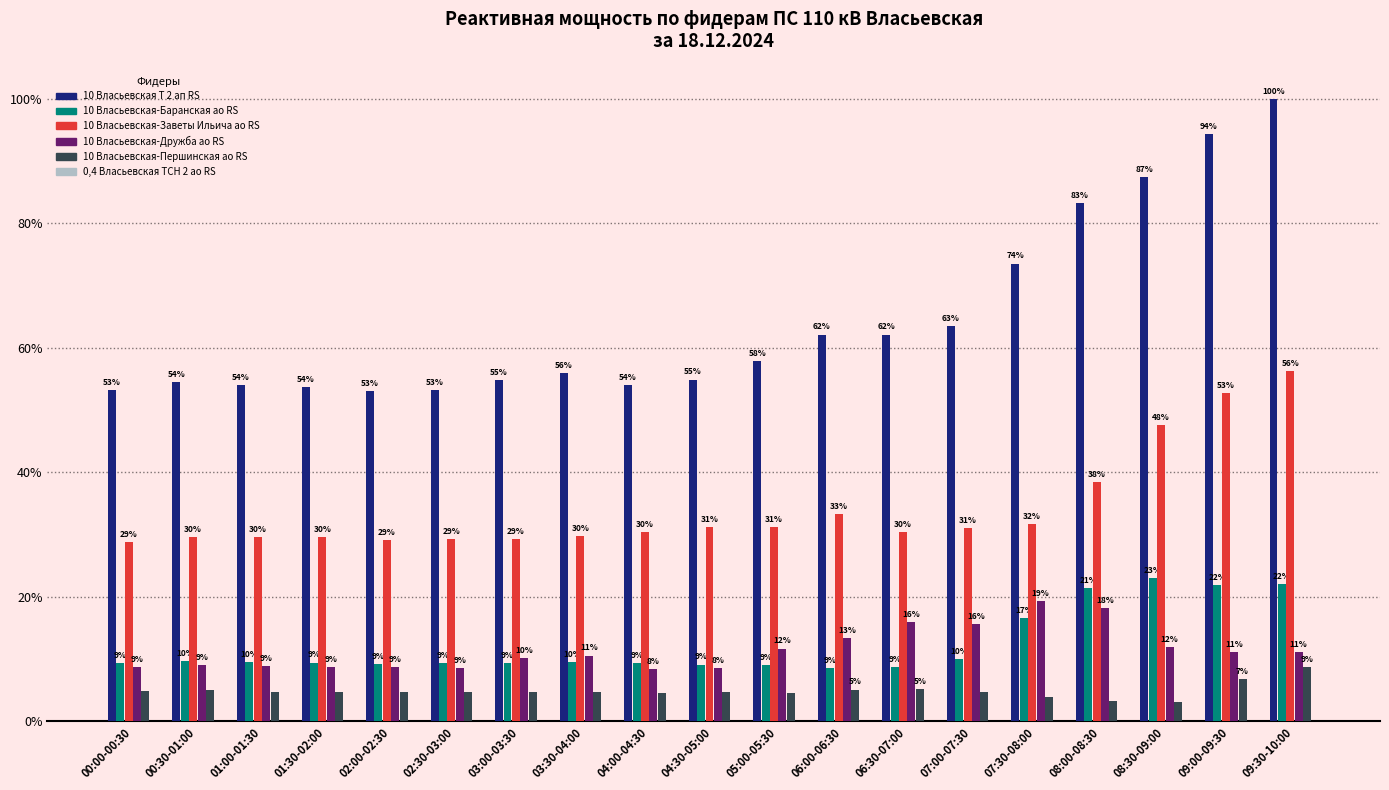

The value of 10 Власьевская Т 2 ап RS at 09:00-09:30 is 149.9. True or false?

False